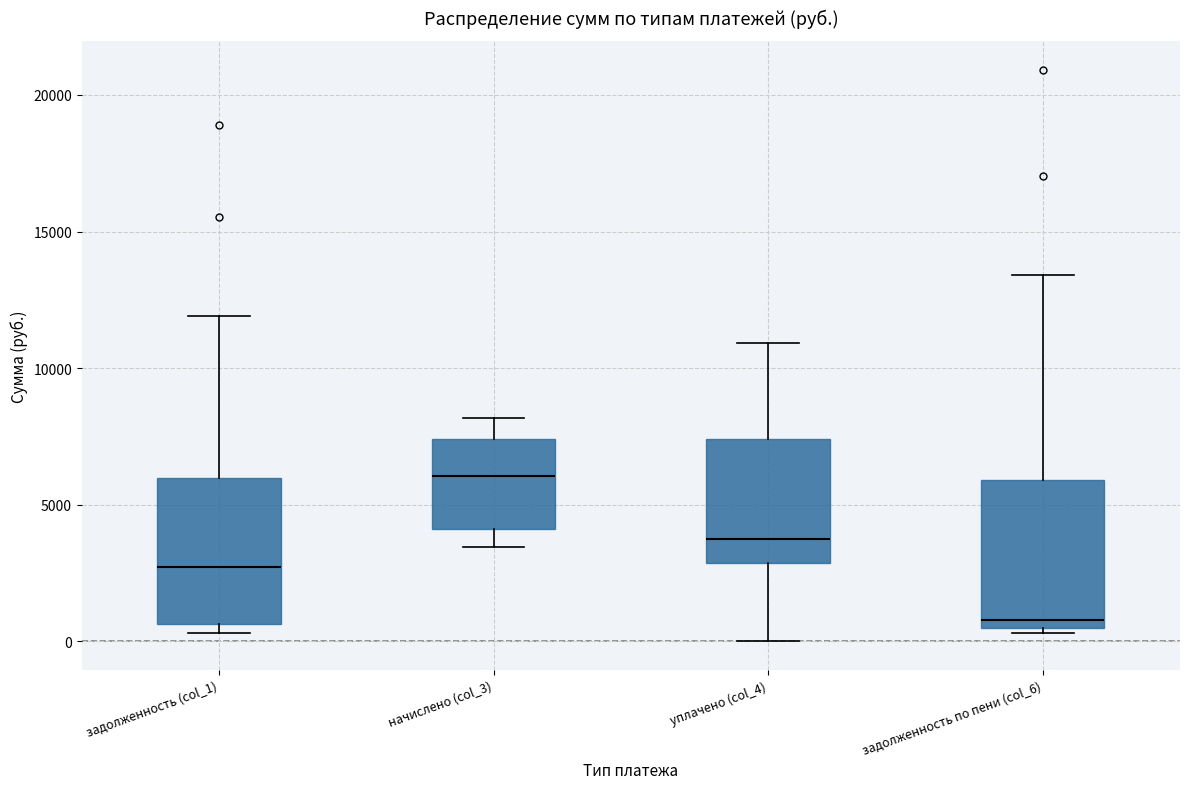

Reading left to right, read every box against the y-axis: the position of its median line, the range the box covers, and the ends of its whiskers. The values are not printed on the chart, so give them approximately, as read against the axis.

задолженность (col_1): median 2500, box 500 to 6000, whiskers 500 (just below the box's lower edge) to 12000
начислено (col_3): median 6000, box 4000 to 7500, whiskers 3500 to 8000
уплачено (col_4): median 3500, box 3000 to 7500, whiskers 0 to 11000
задолженность по пени (col_6): median 1000, box 500 to 6000, whiskers 500 (just below the box's lower edge) to 13500